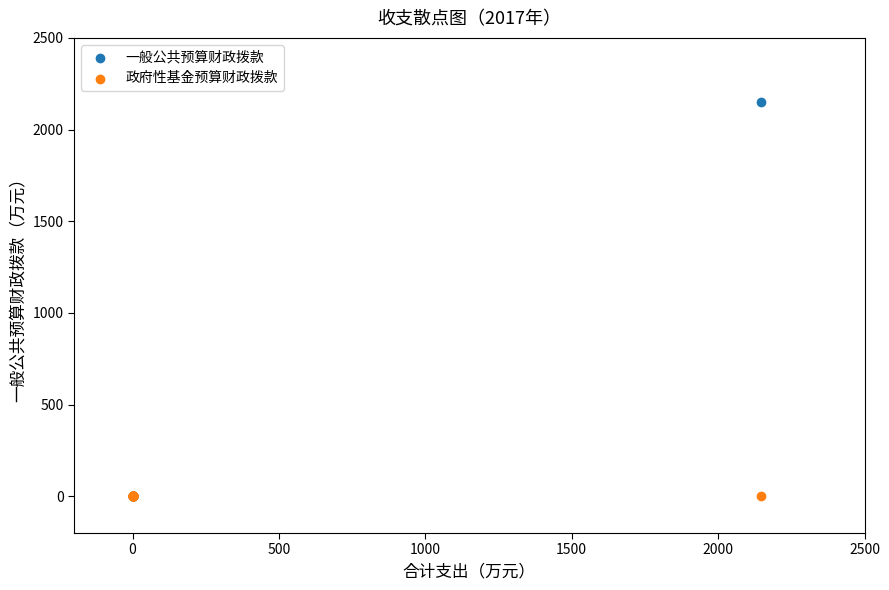

What are all the series names shown in the legend?

一般公共预算财政拨款, 政府性基金预算财政拨款